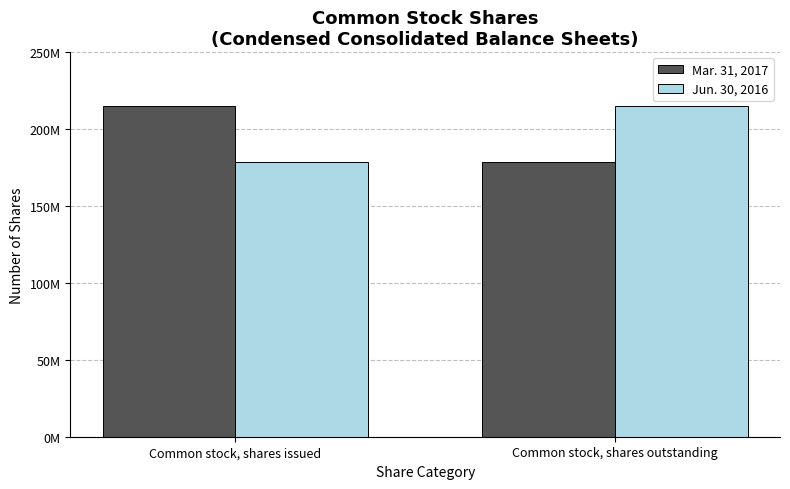

Reading left to right, what are all the values shown in this chart?

Mar. 31, 2017: Common stock, shares issued=214826834	Common stock, shares outstanding=178685388
Jun. 30, 2016: Common stock, shares issued=178685388	Common stock, shares outstanding=214826834